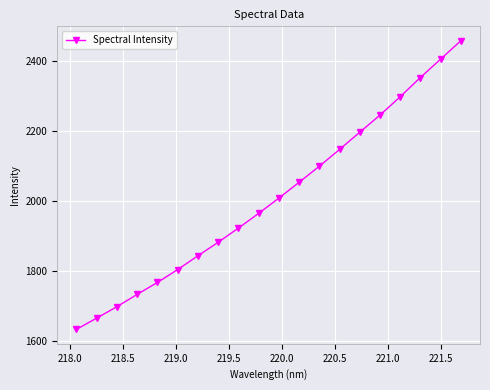

True or false: the data has more than 0 interior local peaks.

False